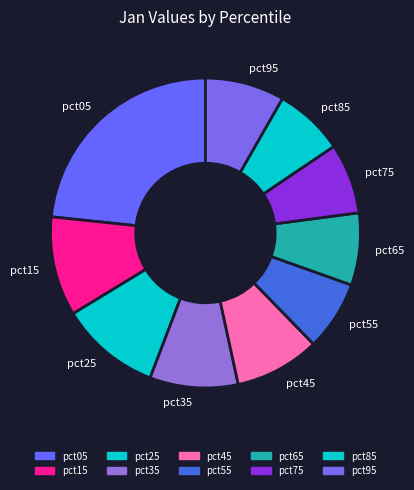

Combined, do pct65 and pct75 account for over 50%?

No